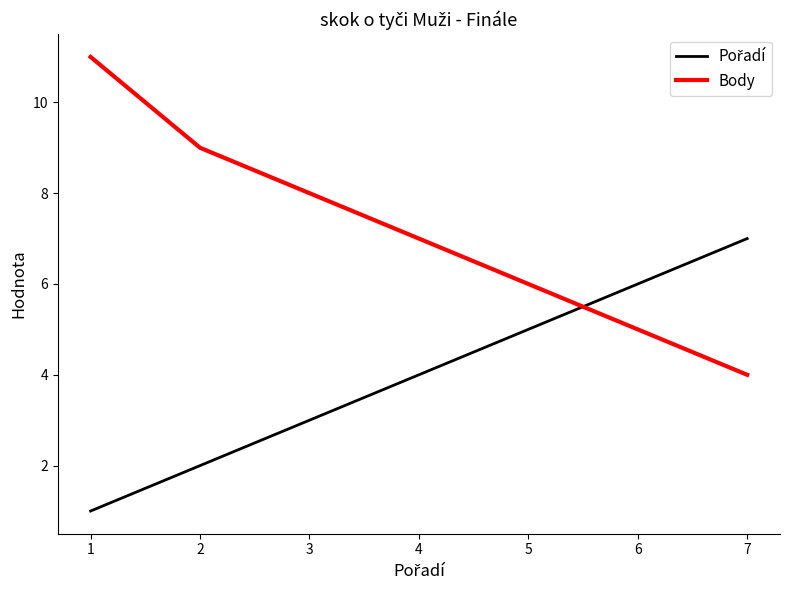

What is the highest value of the Body series?

11